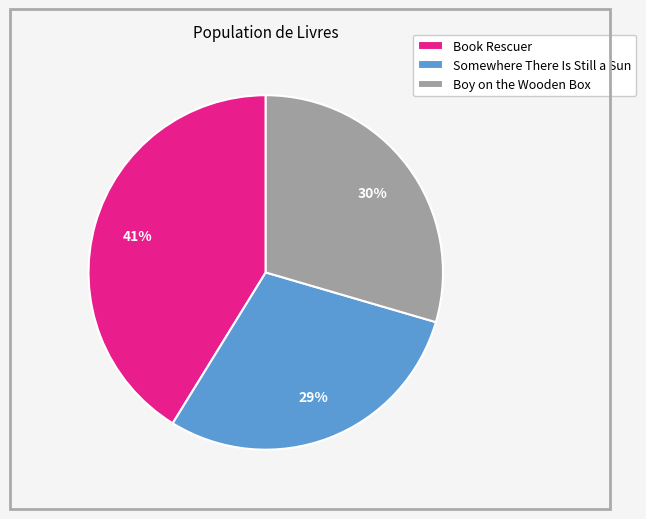

Which slice is the largest?

Book Rescuer